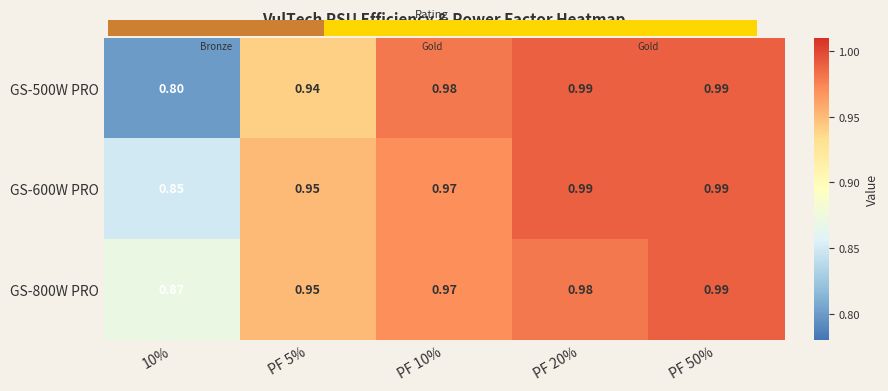

What is the sum of the GS-600W PRO values at PF 20% and PF 10%?

2.0